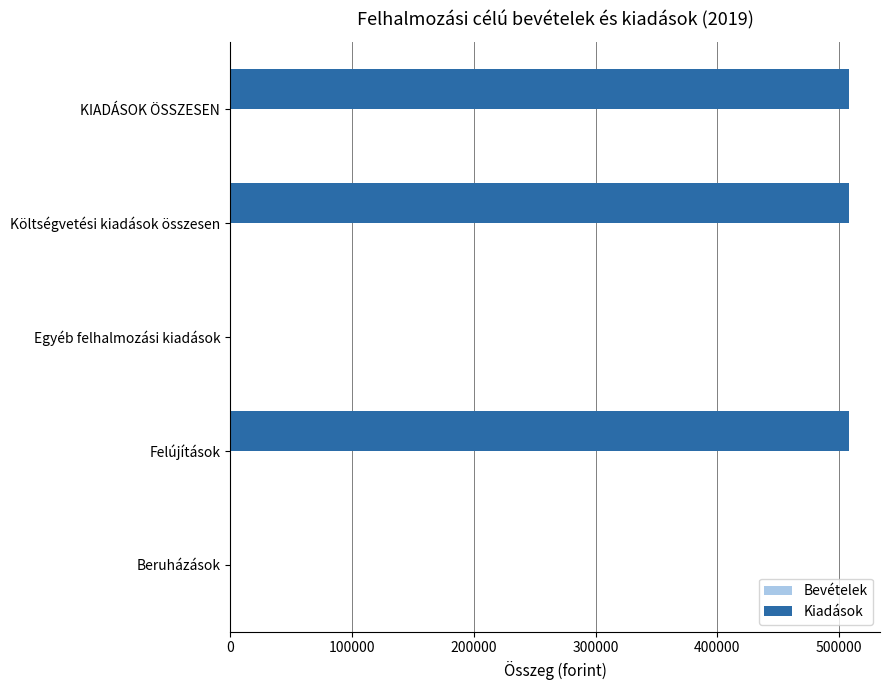

Between Költségvetési kiadások összesen and Beruházások, which is larger?

Költségvetési kiadások összesen